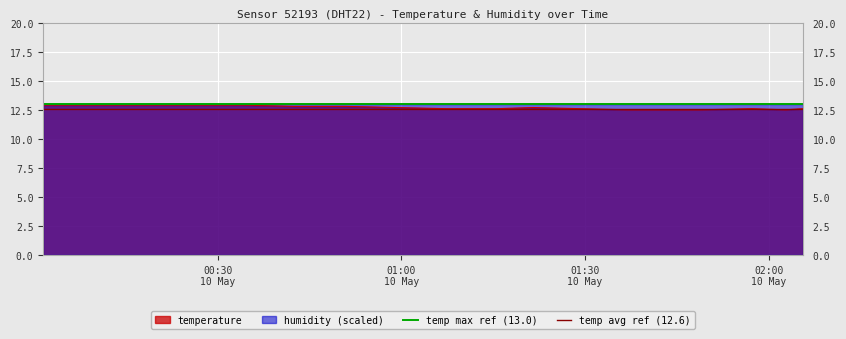

Count the number of categories in the chart.

2